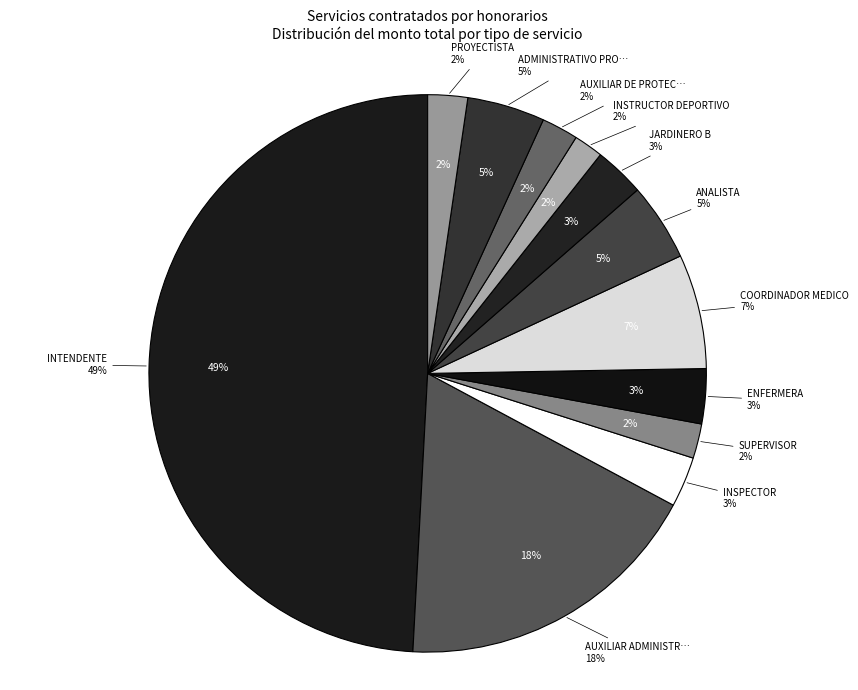

What is the smallest slice in the pie chart?

INSTRUCTOR DEPORTIVO